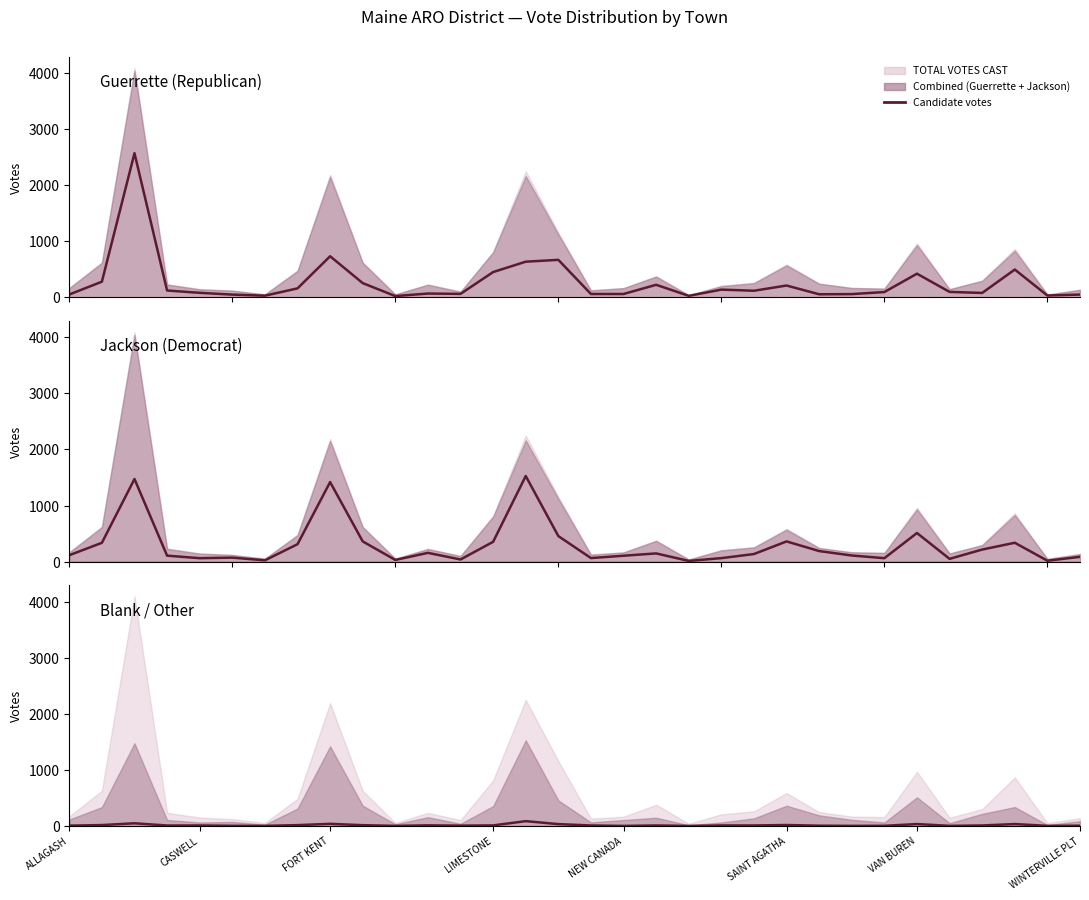

At which label does Jackson, Troy Dale reach its peak?

14